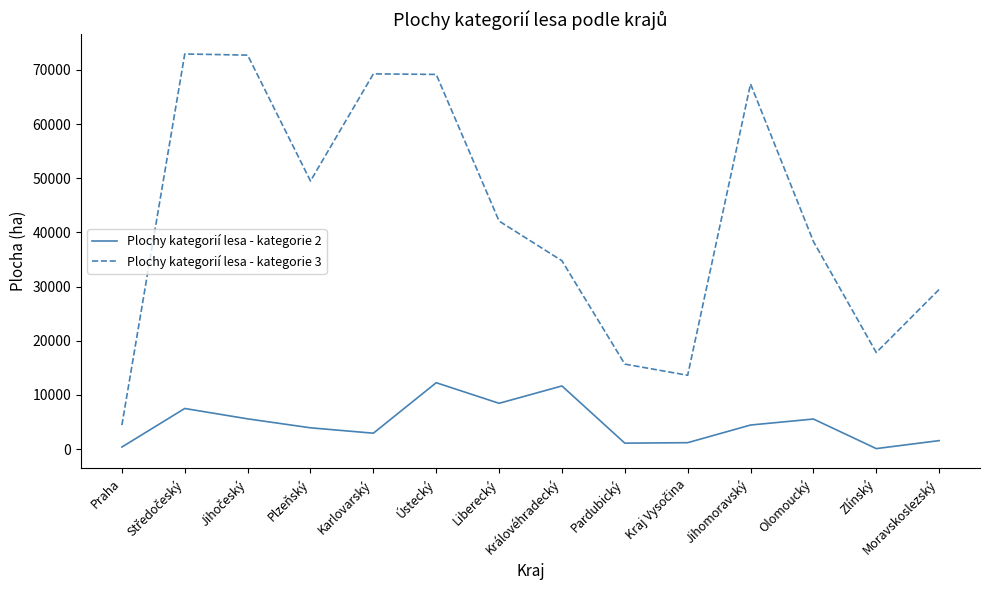

What is the smallest value displayed?

77